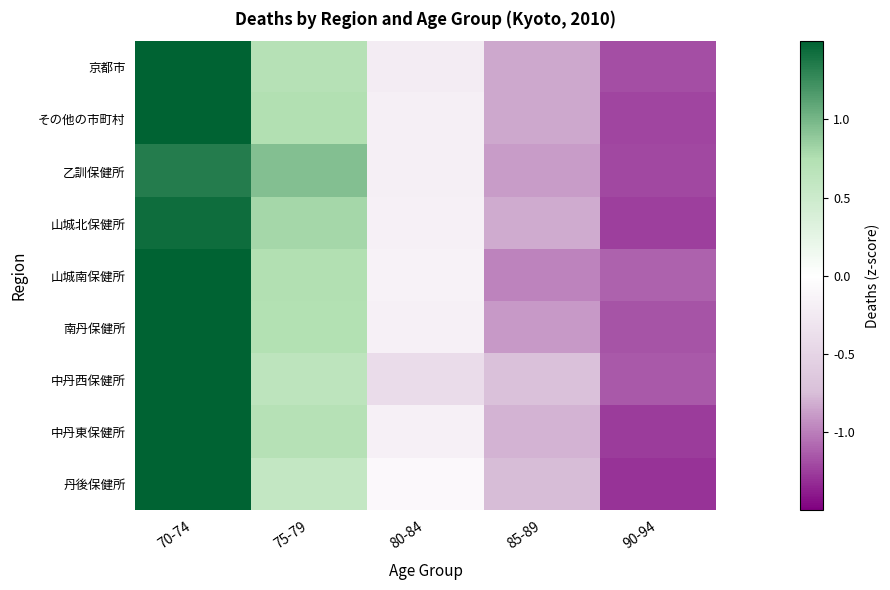

Which has a higher value, 90-94 or 85-89?

85-89